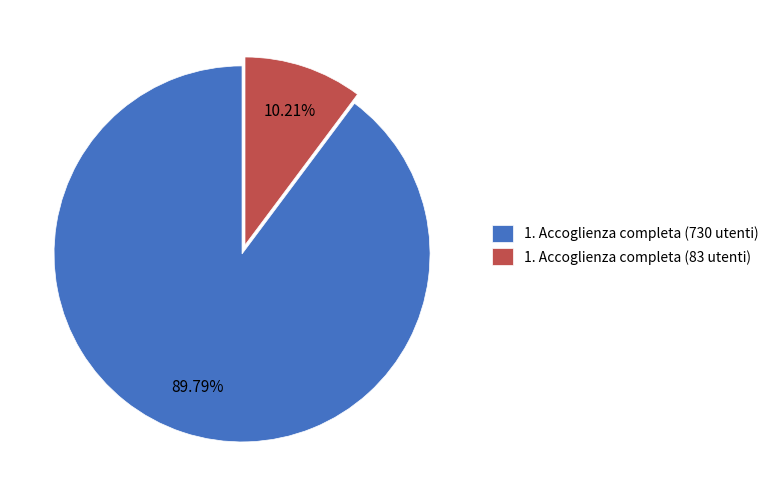

To the nearest percent, what is the difference between the 1. Accoglienza completa (730 utenti) and 1. Accoglienza completa (83 utenti) slice percentages?

80%